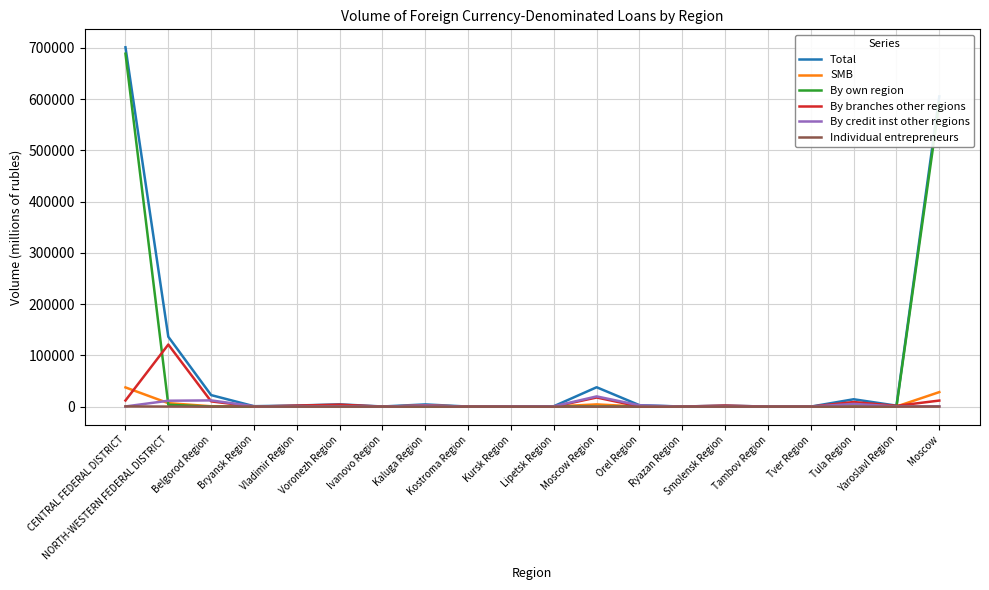

Which category has the highest value across all series?

CENTRAL FEDERAL DISTRICT